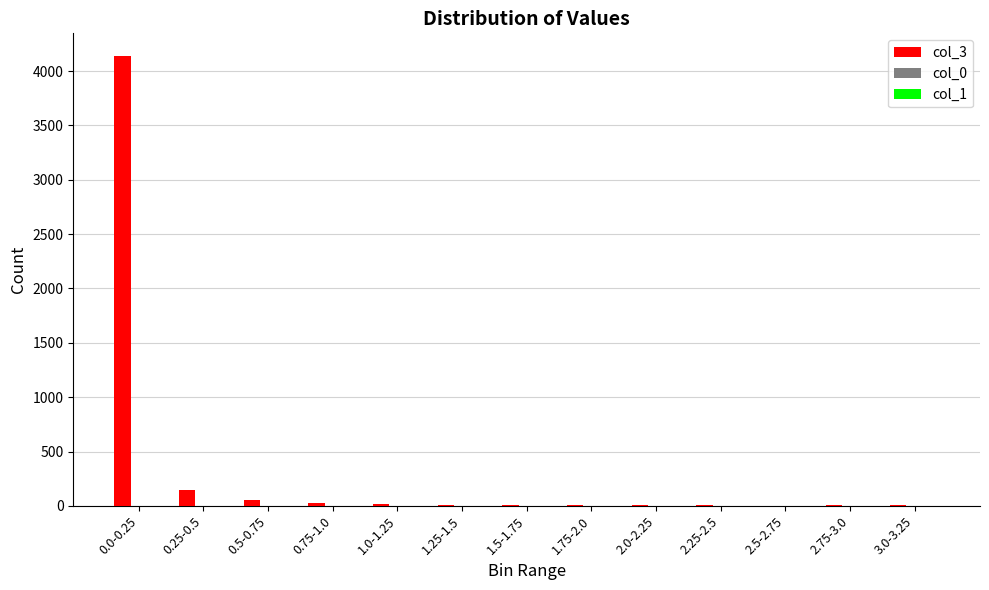

At which category is the sum across all series the highest?

0.0-0.25